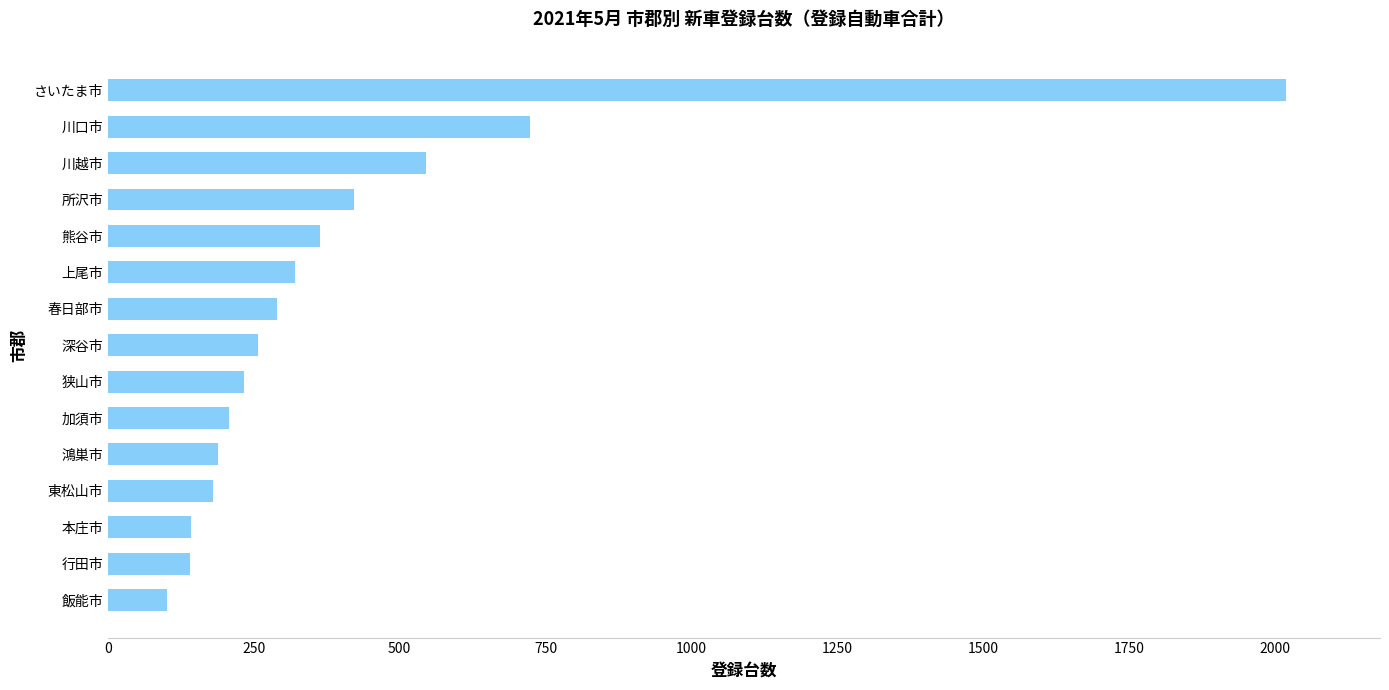

What is the difference between the values at 本庄市 and 川越市?

402